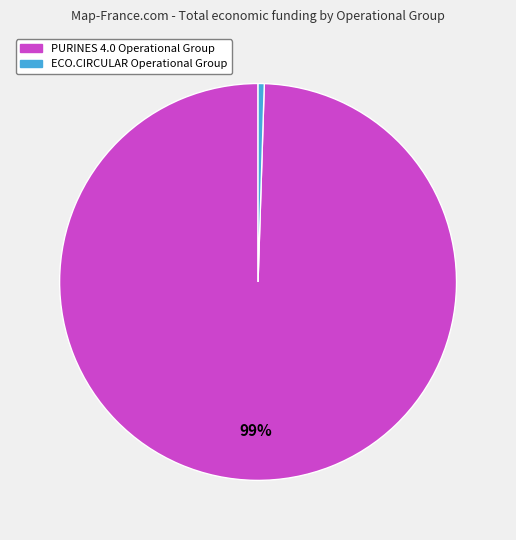

To the nearest percent, what is the combined percentage of PURINES 4.0 Operational Group and ECO.CIRCULAR Operational Group?

100%